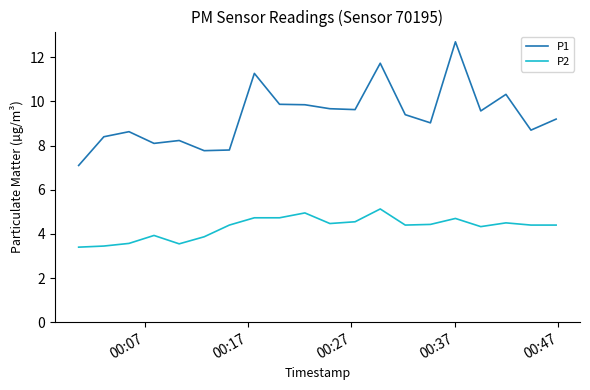

True or false: P2 and P1 cross at least once.

False